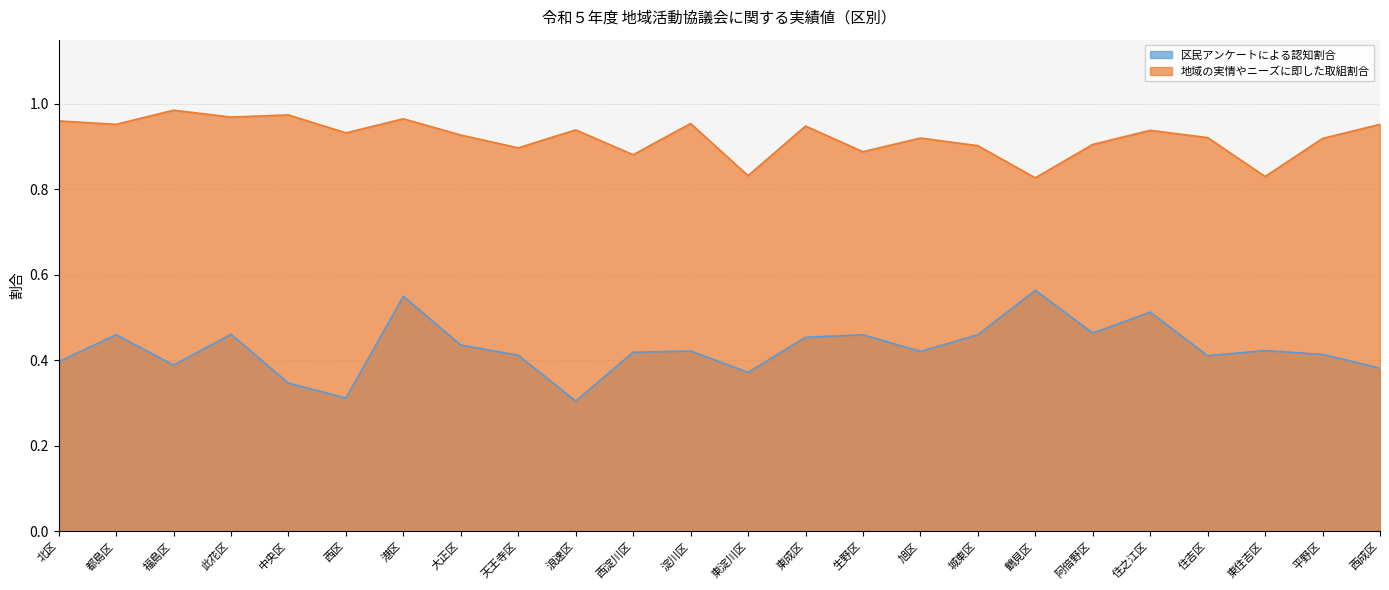

What is the value of the 地域の実情やニーズに即した取組割合 point at the 18th from the left?

0.8